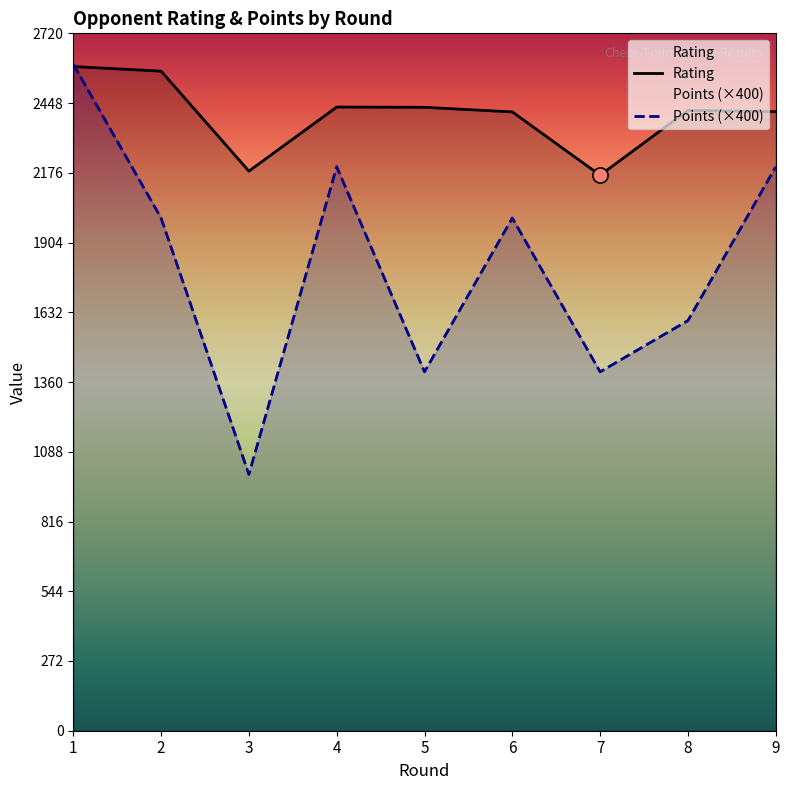

What are all the series names shown in the legend?

Rating, Points